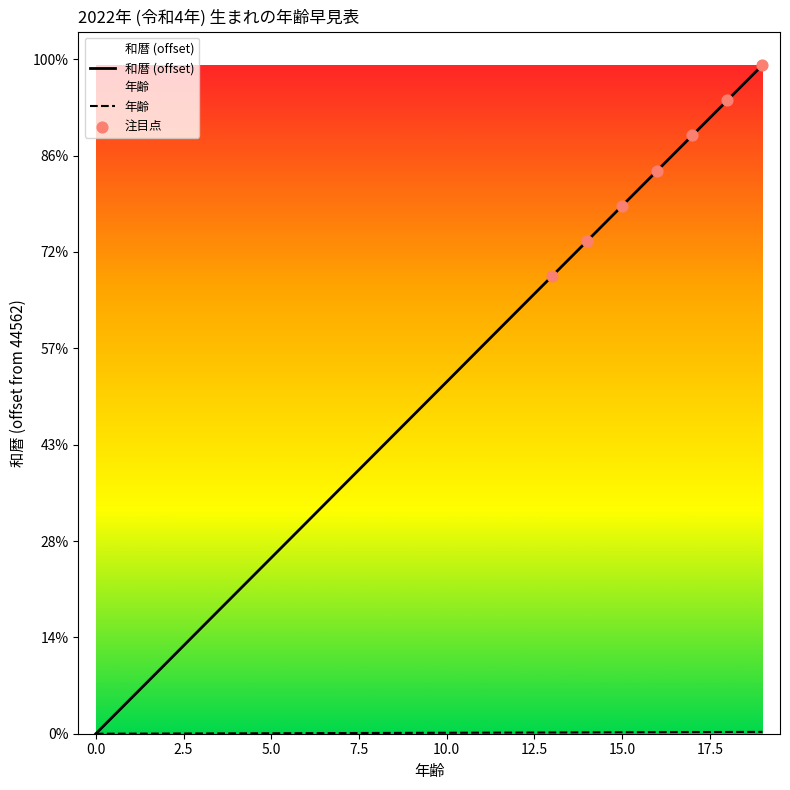

Which series contains the highest Y value?

西暦